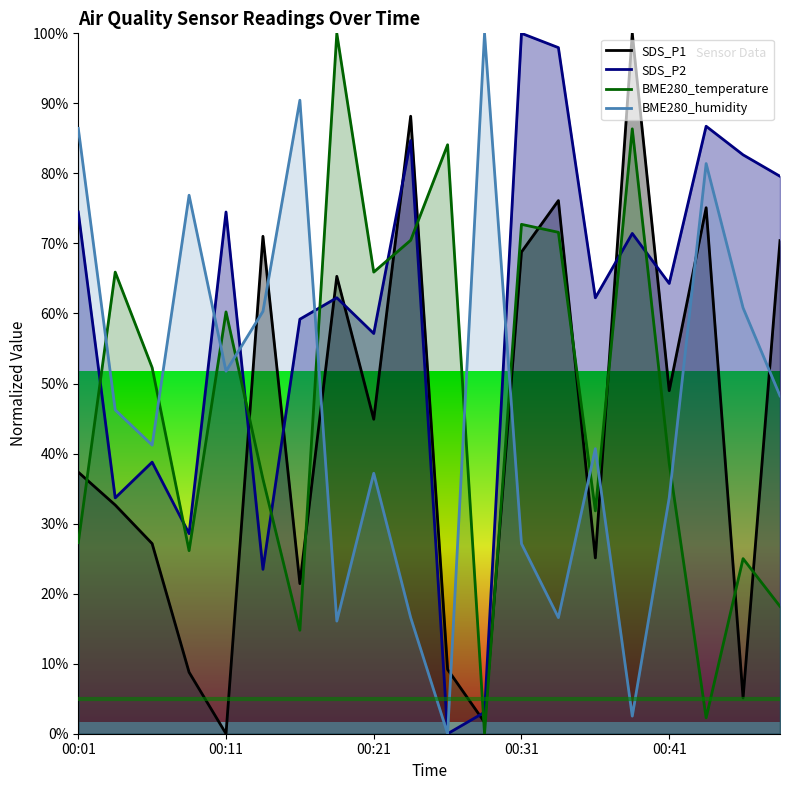

What are all the series names shown in the legend?

BME280_temperature, BME280_humidity, SDS_P1, SDS_P2